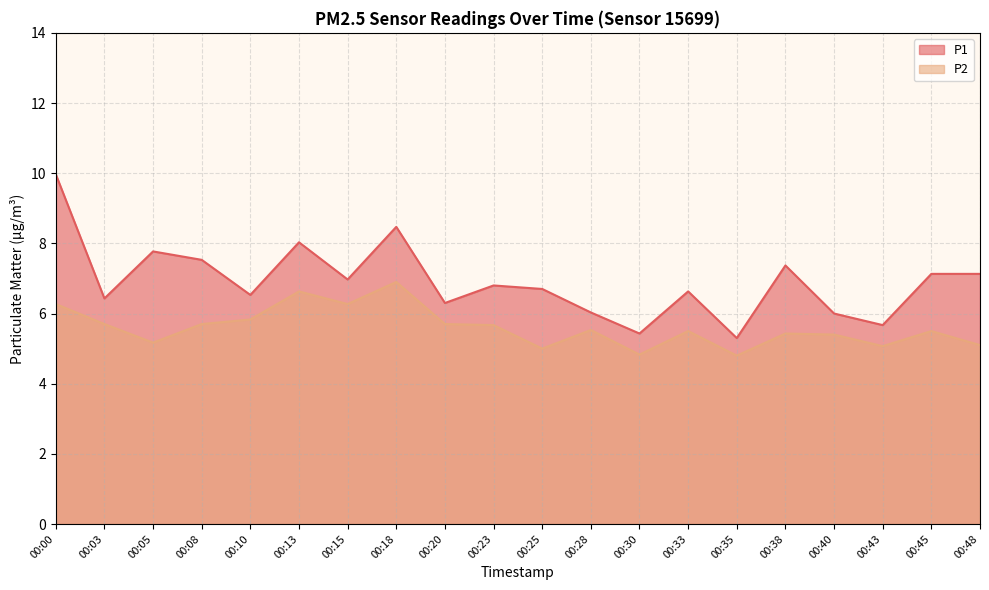

At 00:40, list the series in order from largest to smallest.

P1, P2